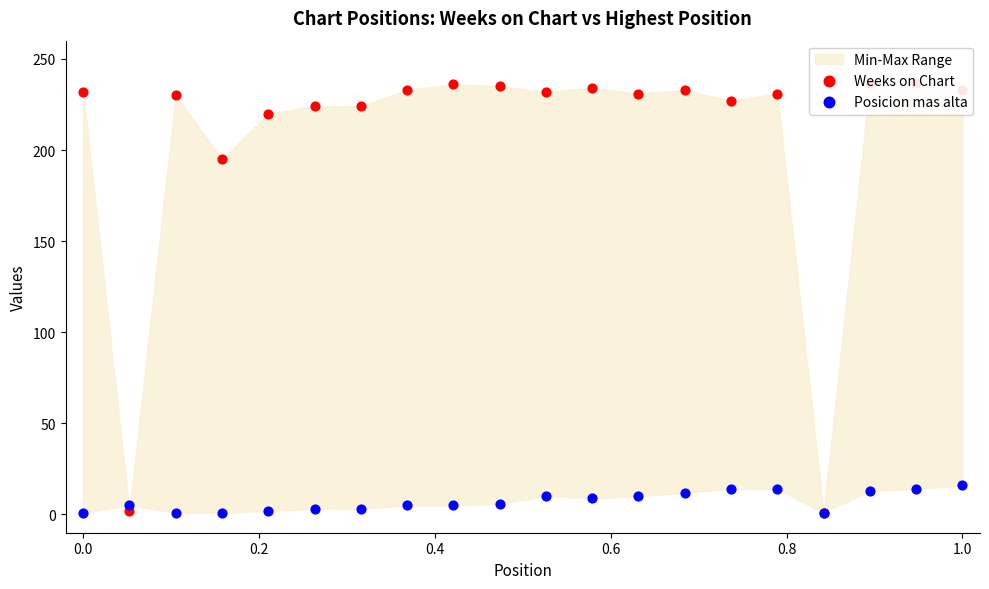

Which series has the largest total across all categories?

Weeks on Chart